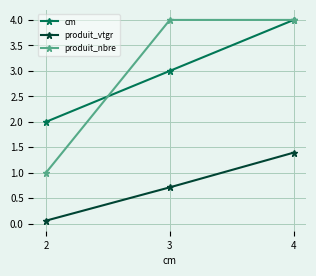

Reading right to left, what are all the values shown in this chart?

cm: 4.0	3.0	2.0
produit_vtgr: 1.4	0.7	0.1
produit_nbre: 4.0	4.0	1.0